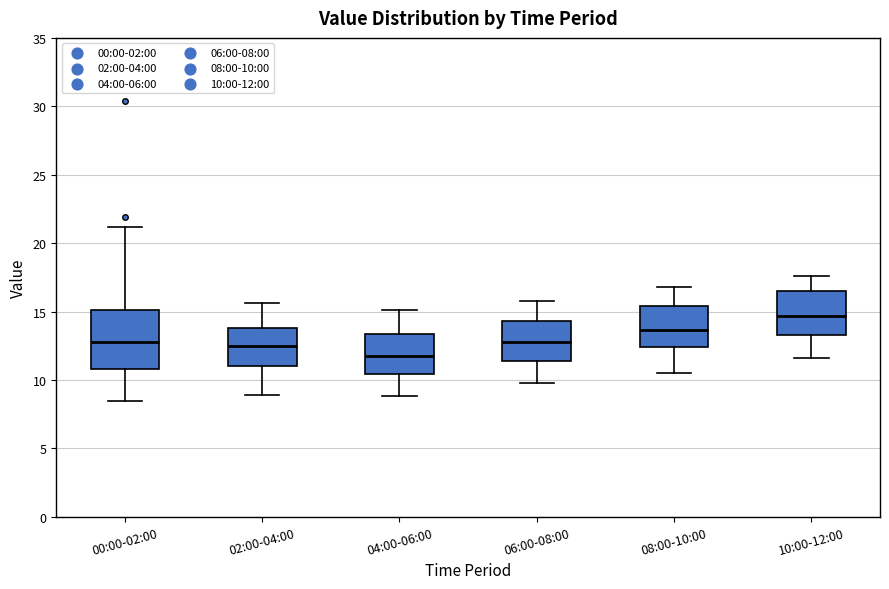

Which box is the tallest, from its lower edge to its upper edge?

00:00-02:00